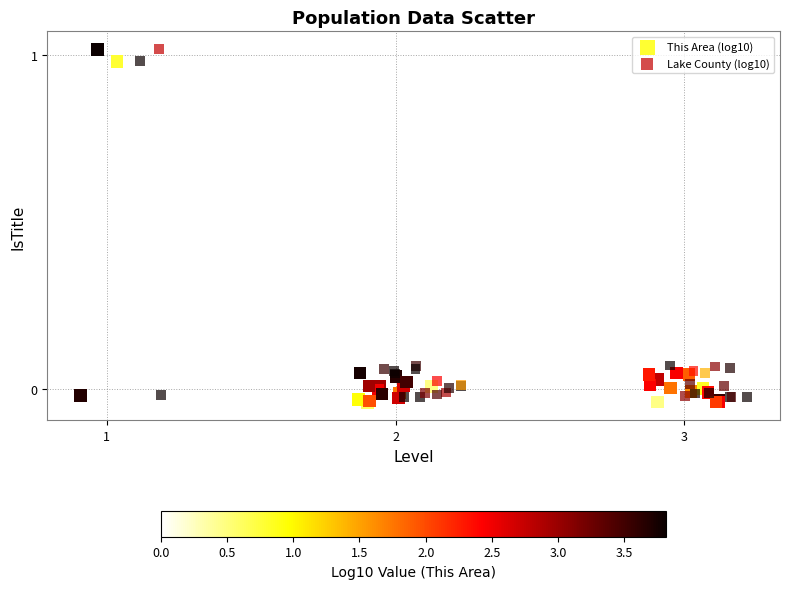

What are all the series names shown in the legend?

This Area (log10), Lake County (log10)